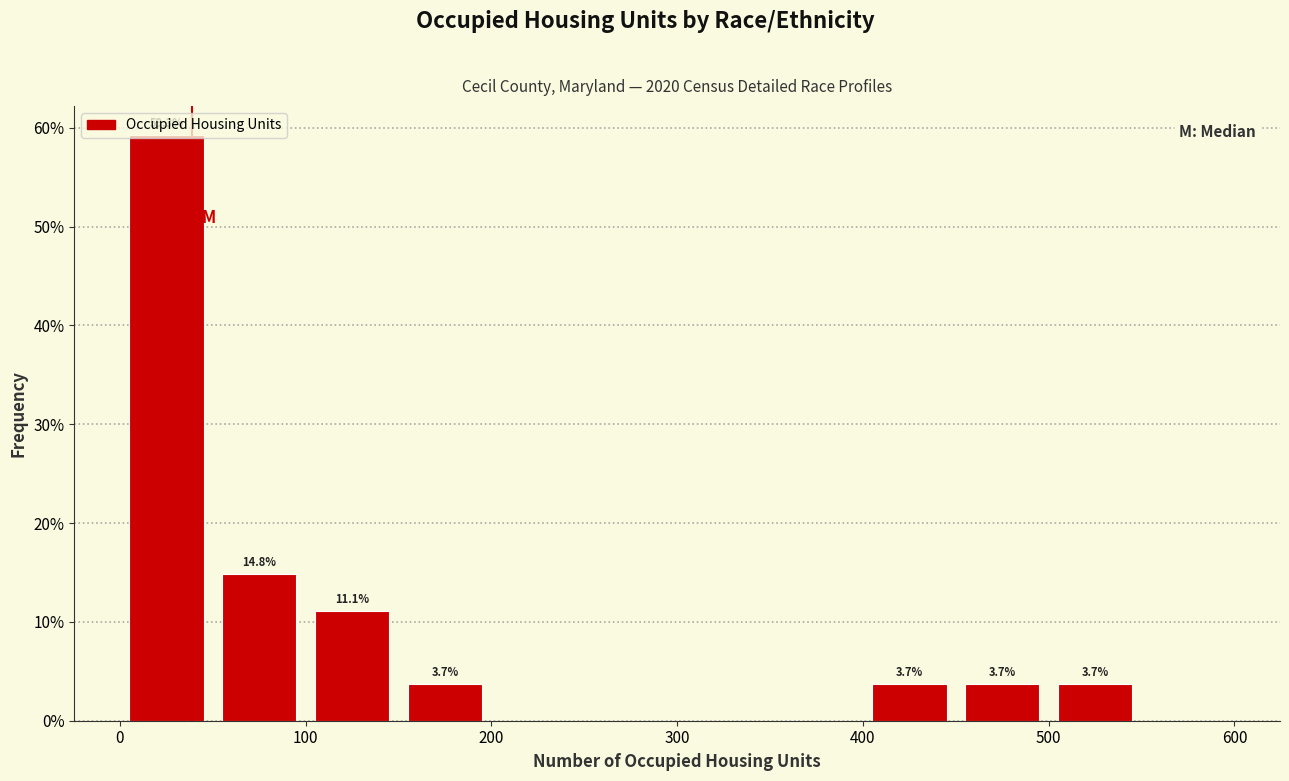

Over which range of the x-axis is the bar tallest?

0 to 50